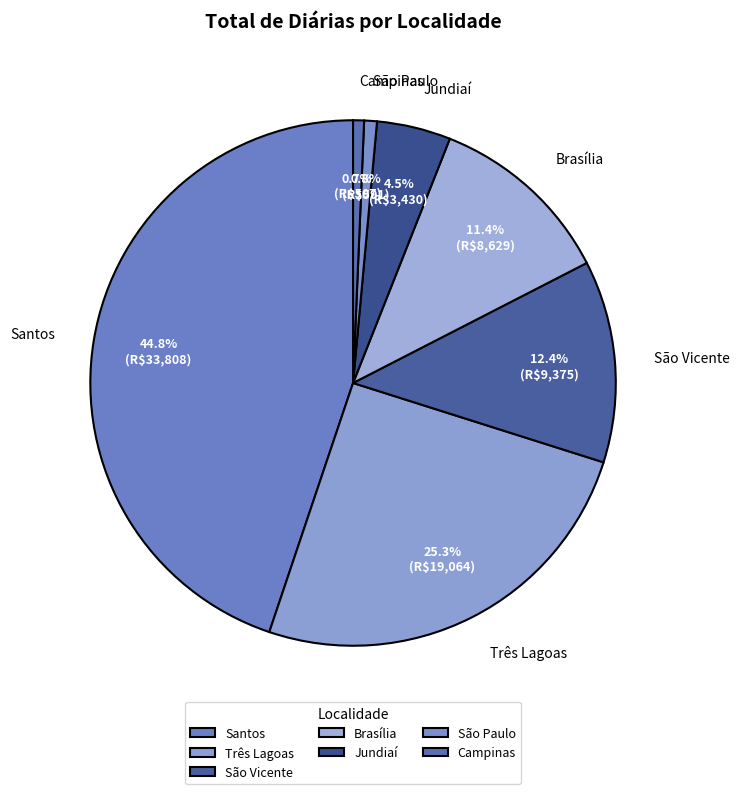

Count the number of slices in the pie.

7